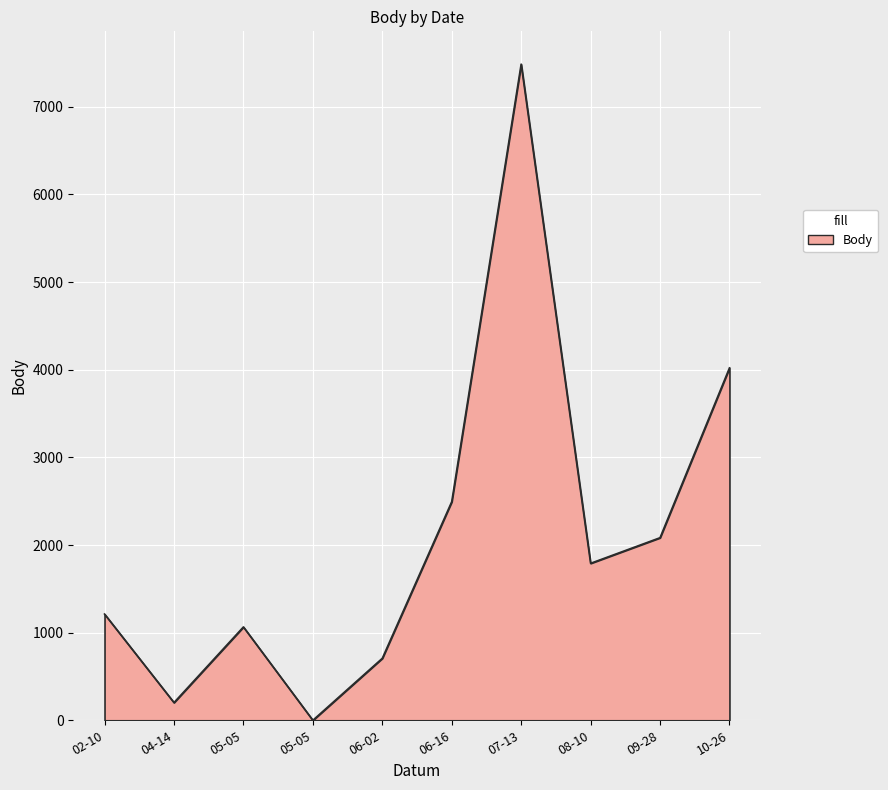

Reading right to left, list all the values displayed in this chart.

4021	2083	1791	7487	2494	707	0	1065	202	1212